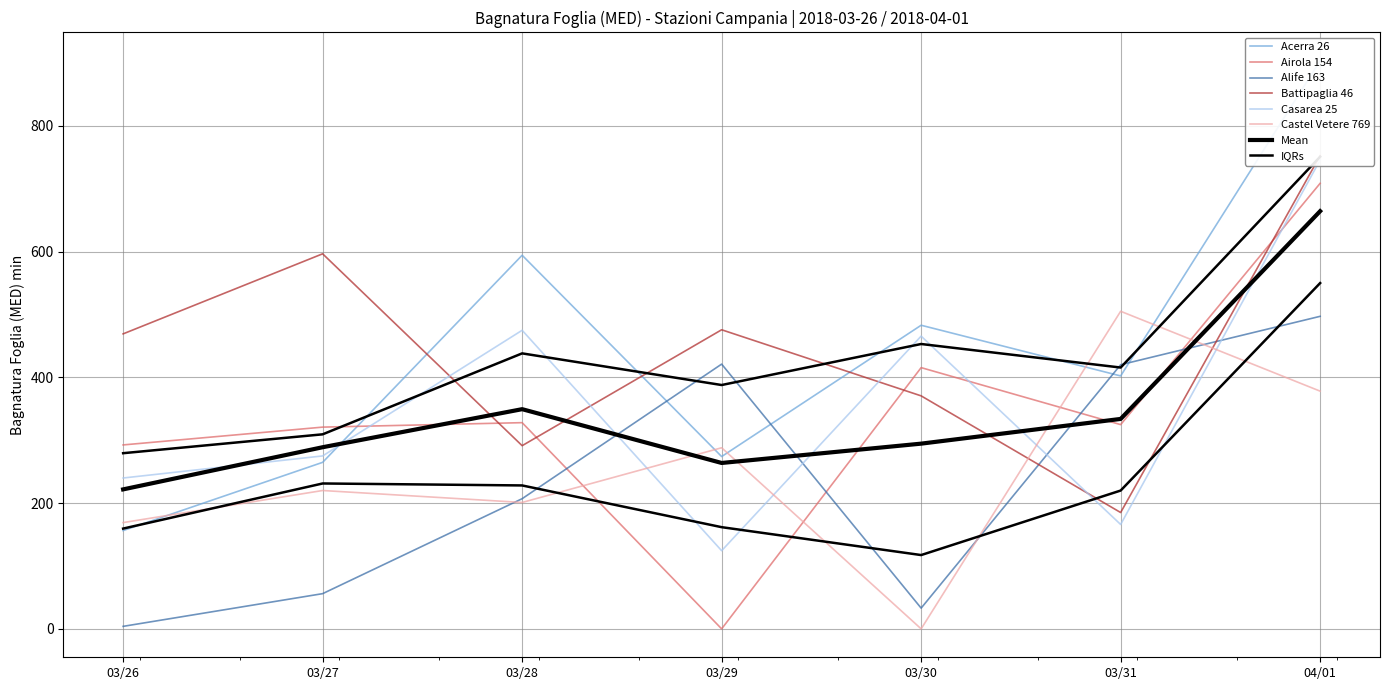

What is the maximum value shown in the chart?

903.4